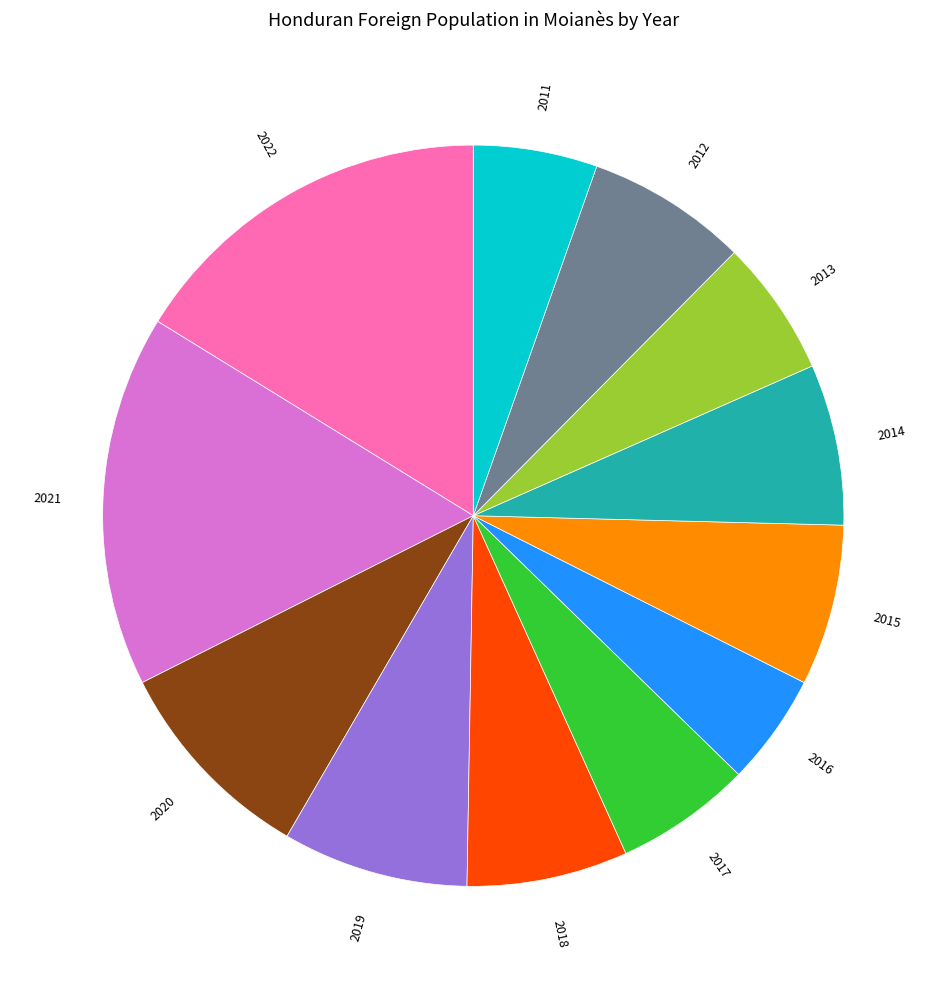

Does any single category account for the majority?

No